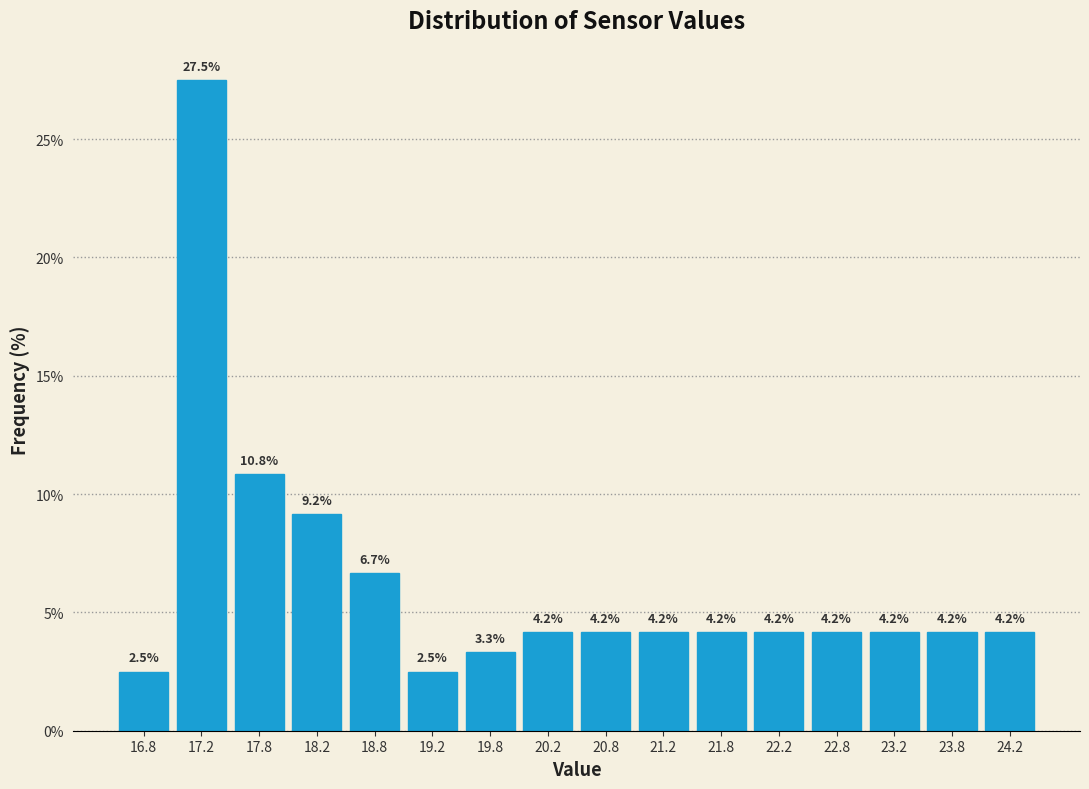

Which range on the x-axis has the tallest bar?

17.0 to 17.5